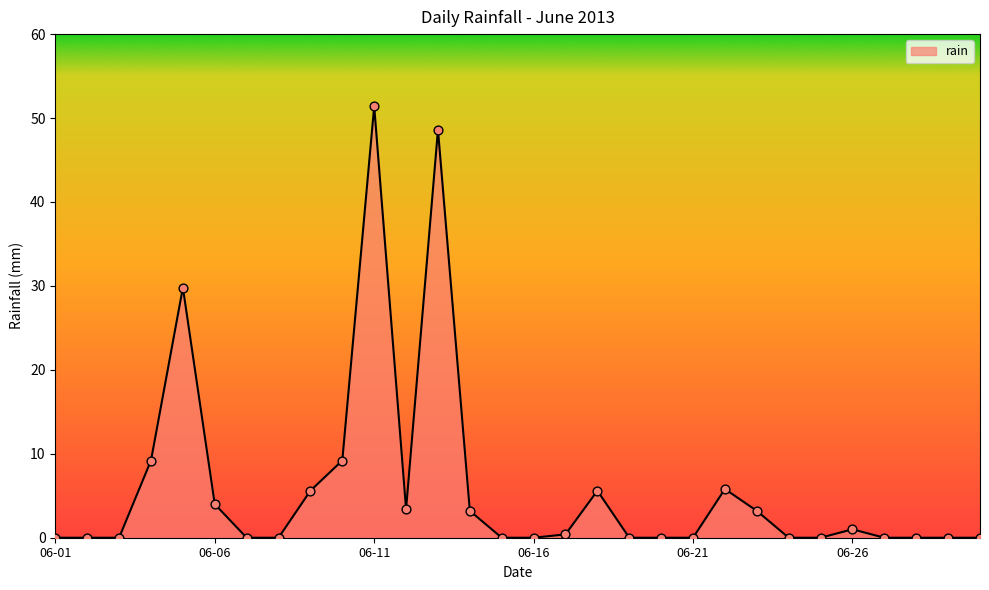

What is the difference between the maximum and minimum values?

51.4